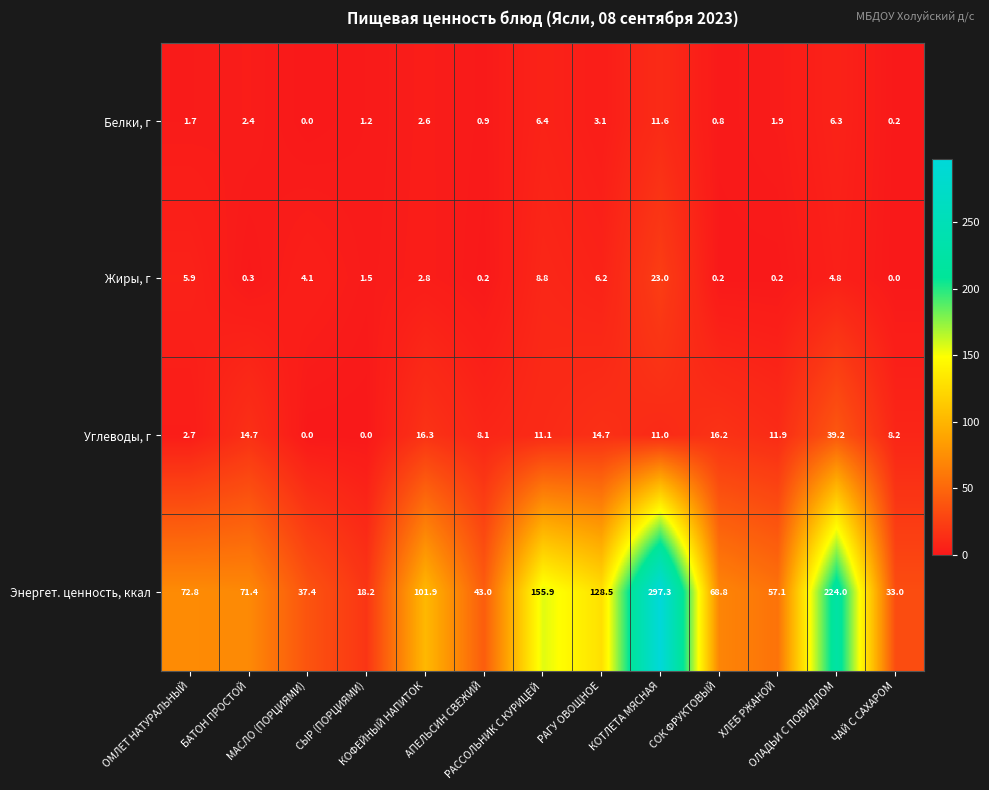

What is the sum of all Белки, г values?

39.1